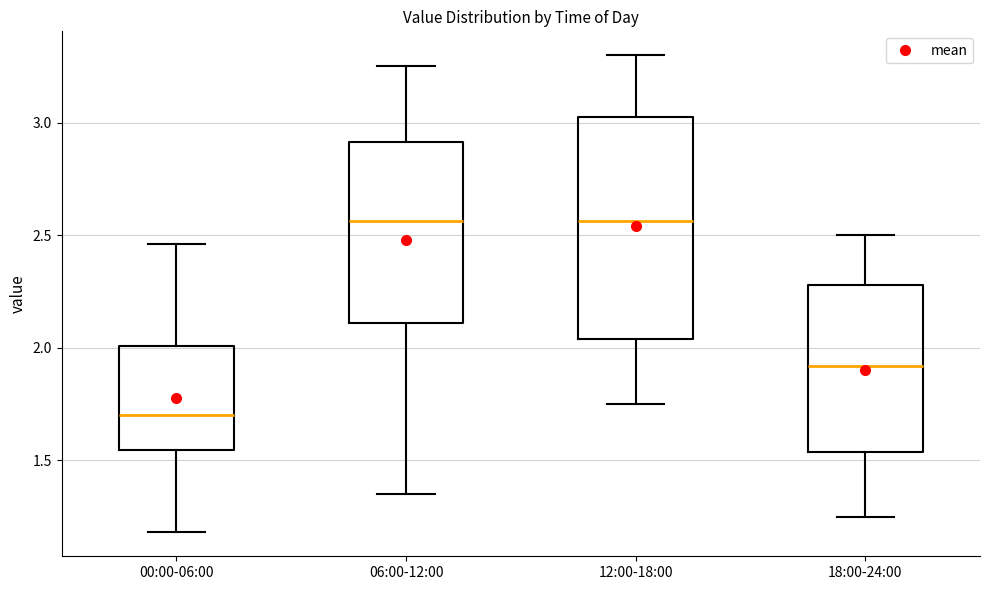

Reading left to right, transcribe this box plot: for each box, give where its median line is, the range the box spans, and where its two whiskers end, as read against the y-axis. The values are not printed on the chart, so give them approximately, as read against the axis.

00:00-06:00: median 1.70, box 1.55 to 2.00, whiskers 1.20 to 2.45
06:00-12:00: median 2.55, box 2.10 to 2.90, whiskers 1.35 to 3.25
12:00-18:00: median 2.55, box 2.05 to 3.05, whiskers 1.75 to 3.30
18:00-24:00: median 1.90, box 1.55 to 2.30, whiskers 1.25 to 2.50